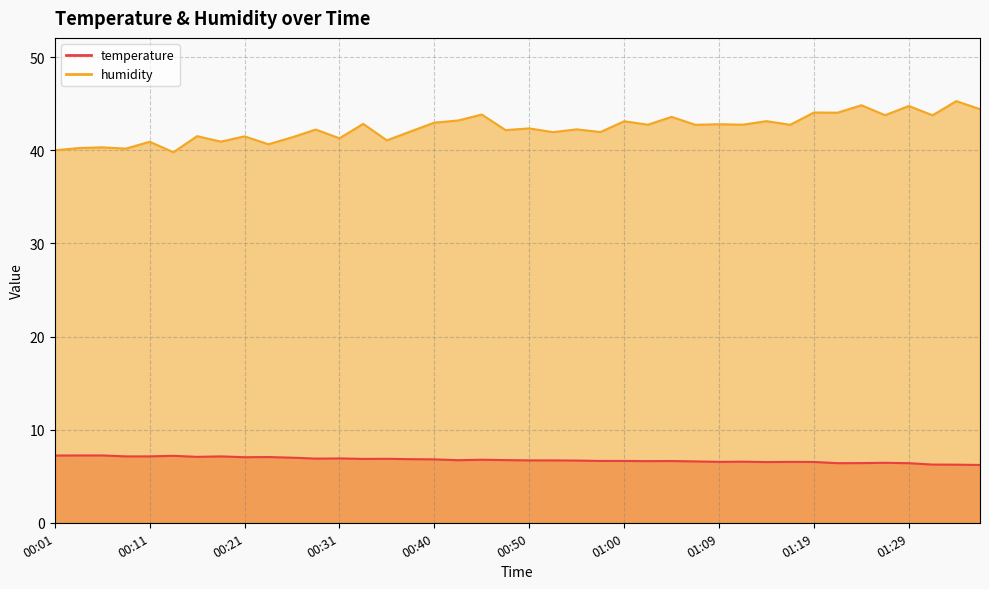

The value of temperature at 00:18 is 7.1. True or false?

True